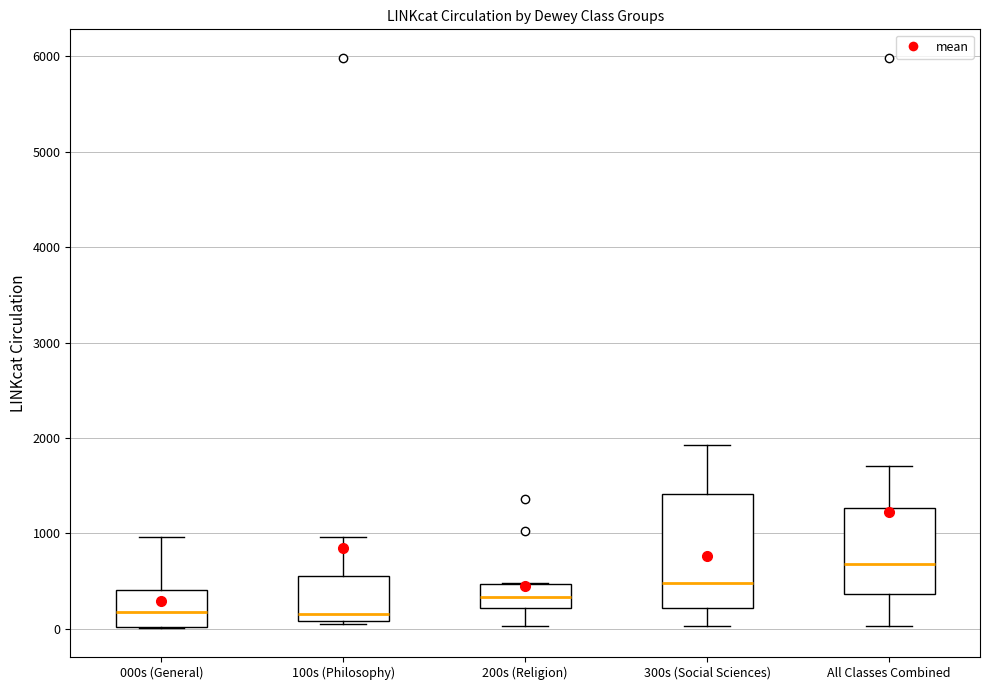

Comparing the boxes themselves (not the whiskers), which one is the tallest?

300s (Social Sciences)